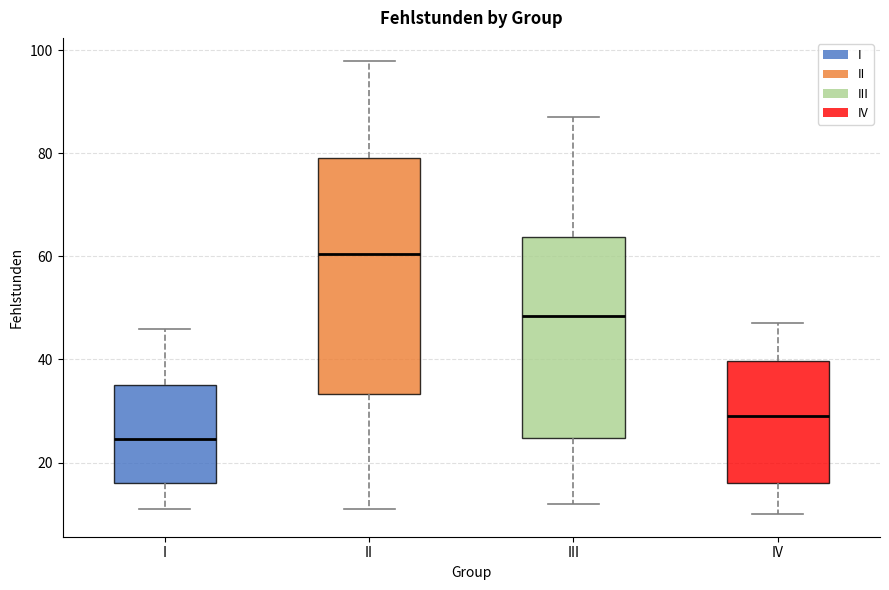

Comparing the boxes themselves (not the whiskers), which one is the tallest?

II